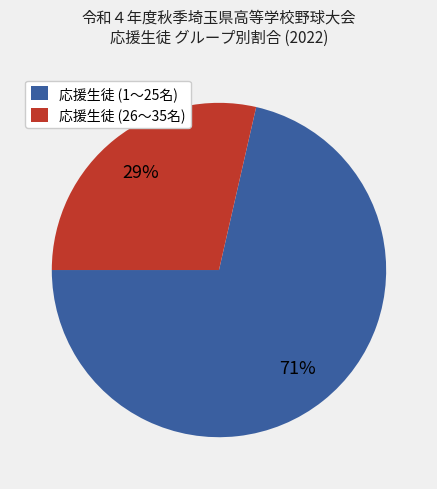

Is the sum of 応援生徒 (26〜35名) and 応援生徒 (1〜25名) greater than half?

Yes